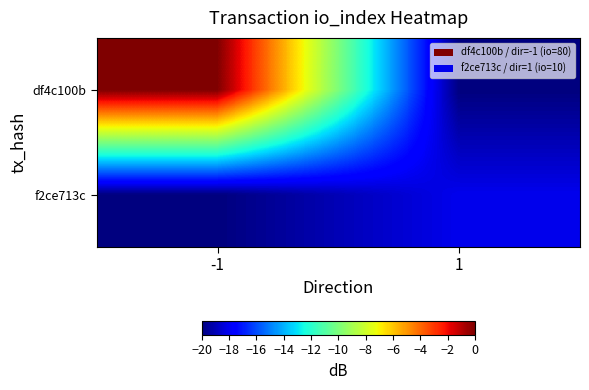

Reading left to right, what are all the values shown in this chart?

df4c100b: -1=0.0	1=-20.0
f2ce713c: -1=-20.0	1=-18.1